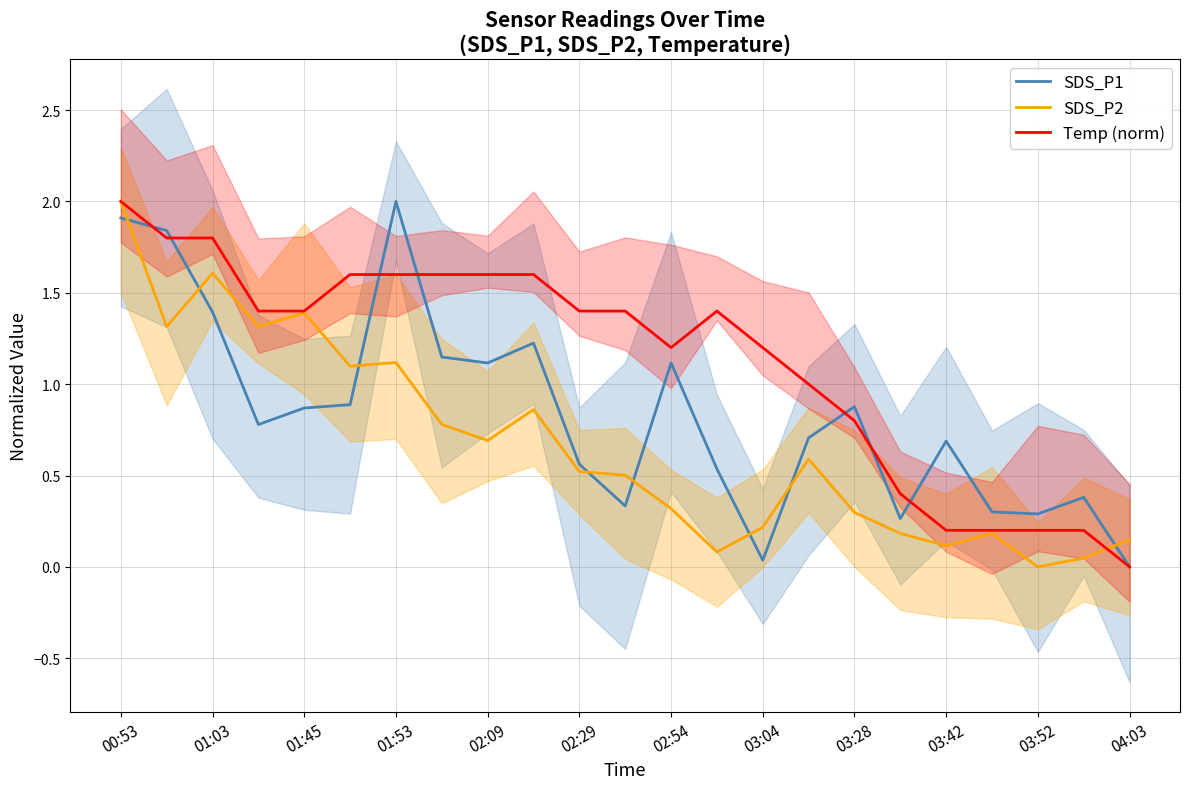

What is the label of the 8th point from the right?

15